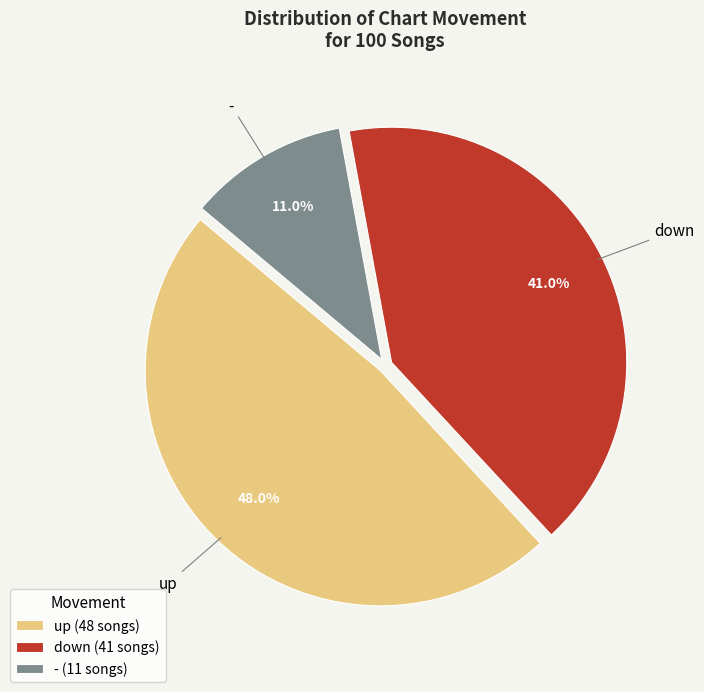

What is the ratio of the value at down to the value at -?

3.7